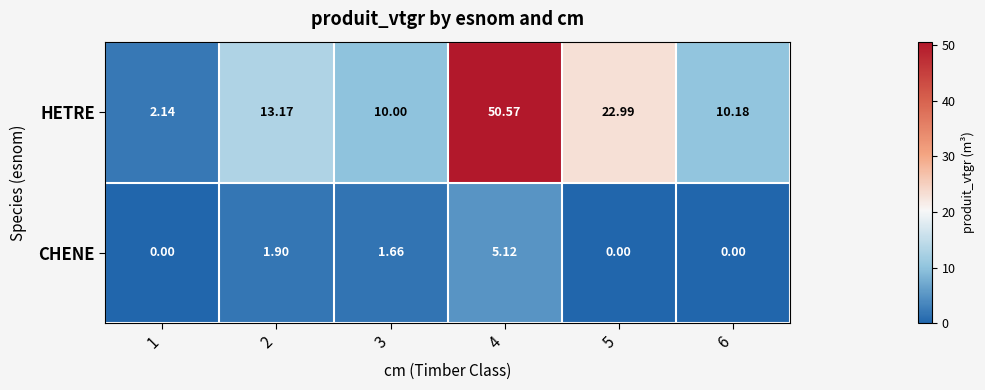

How many data points does each series have?

6